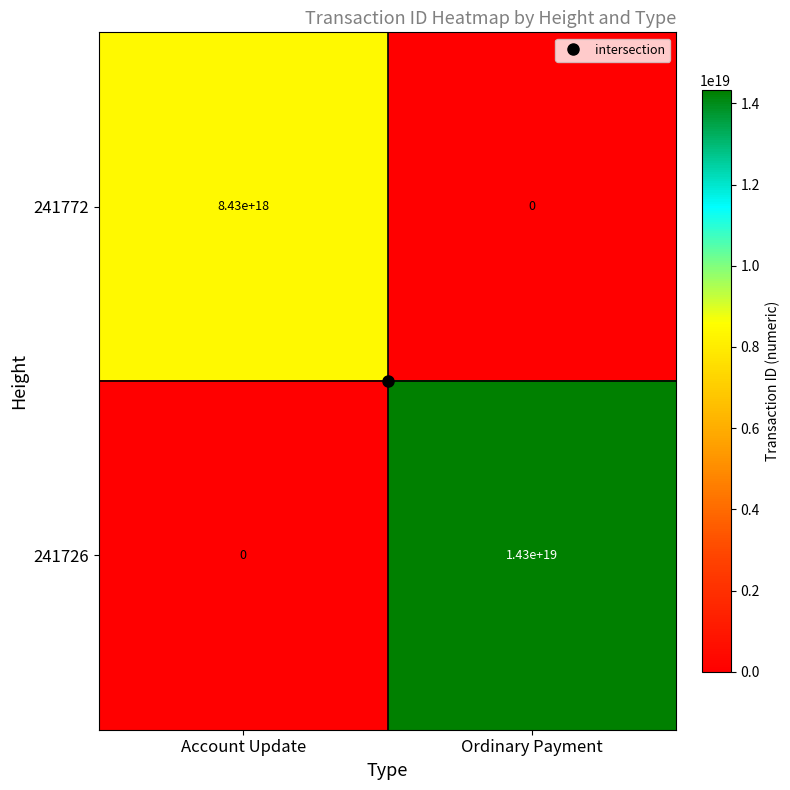

Which series has the largest total across all categories?

241726